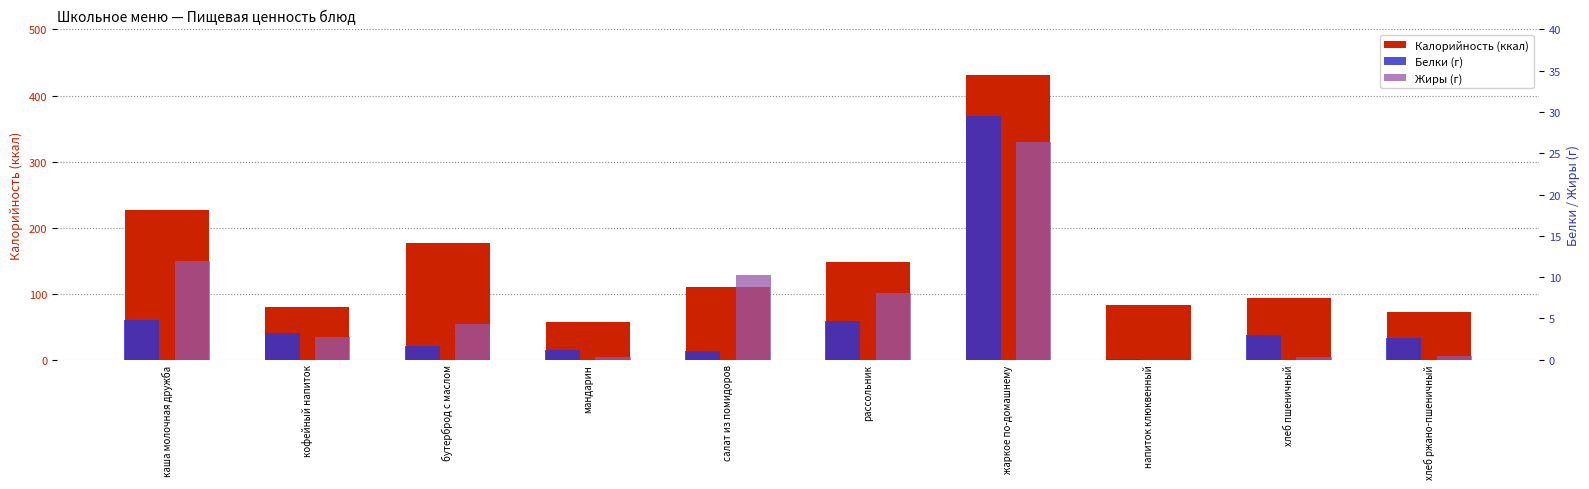

At which category is the sum across all series the highest?

жаркое по-домашнему